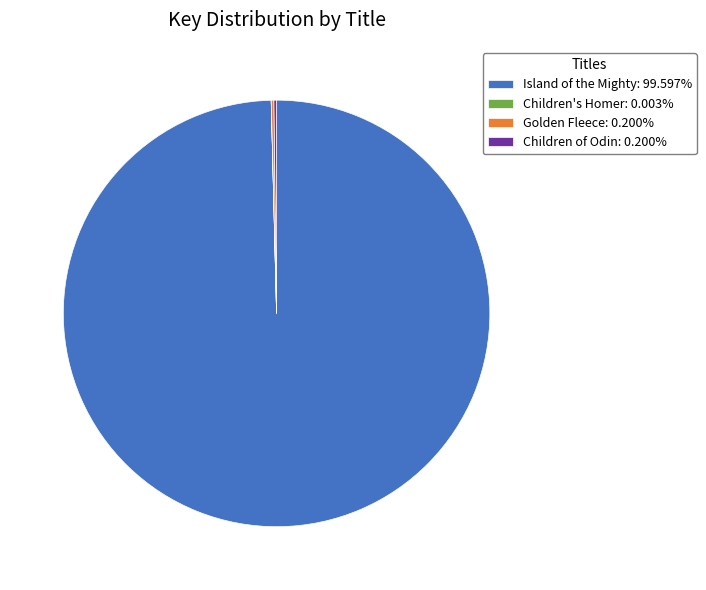

Is Island of the Mighty the majority of the pie?

Yes